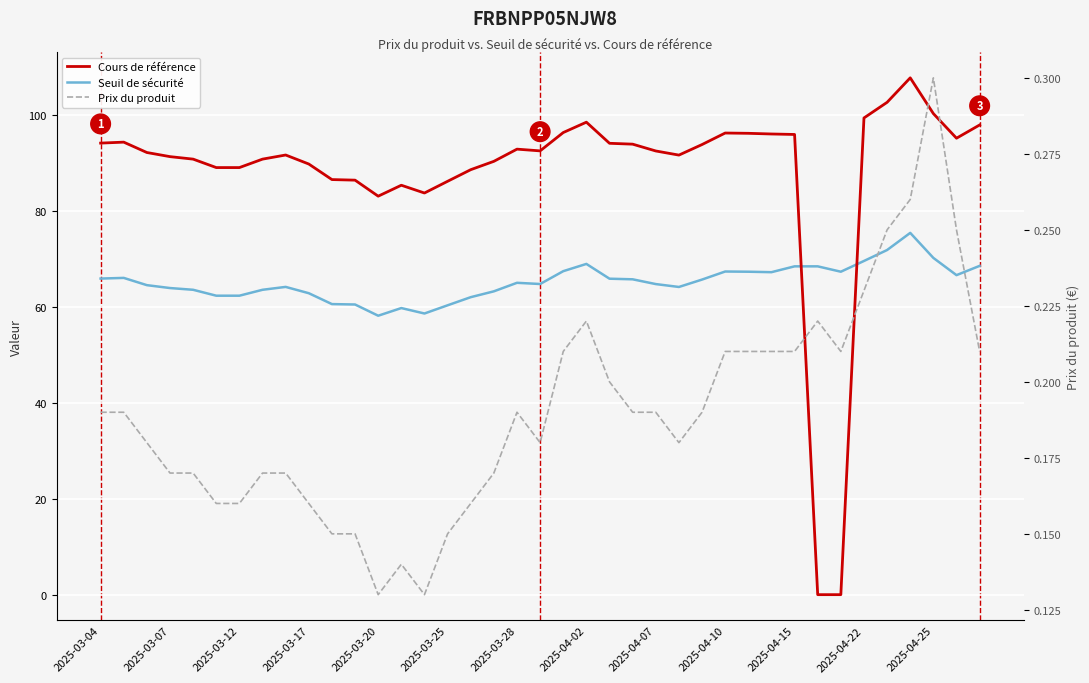

How many values in Cours de référence are above zero?

37